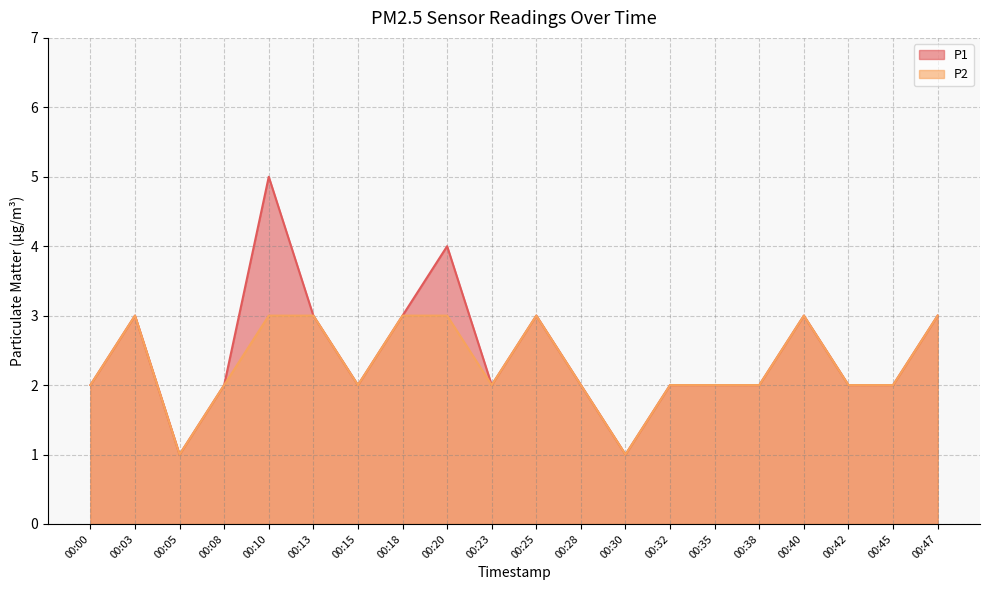

At which label is P2 closest to 2?

00:00